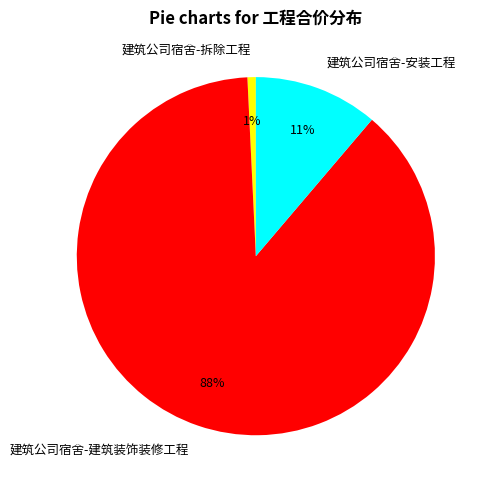

Is there any slice that represents more than half of the pie?

Yes